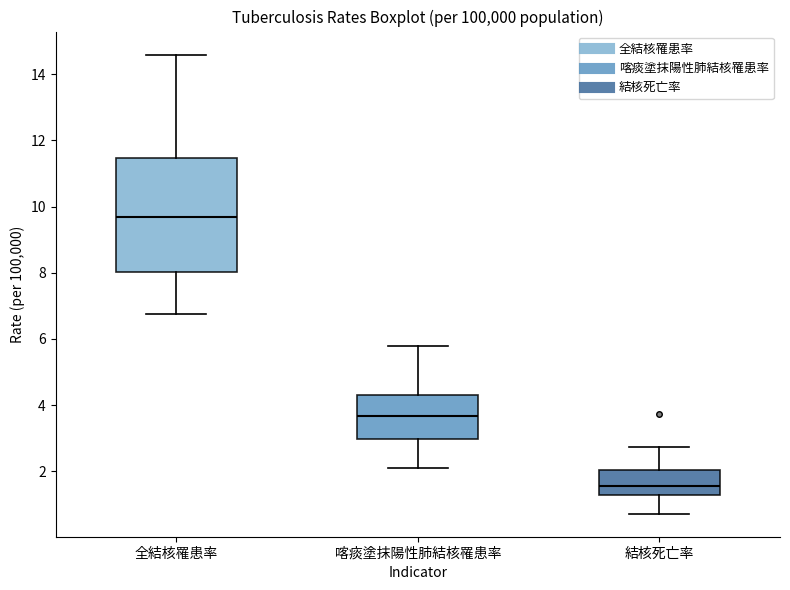

Which box's median line is the lowest?

結核死亡率